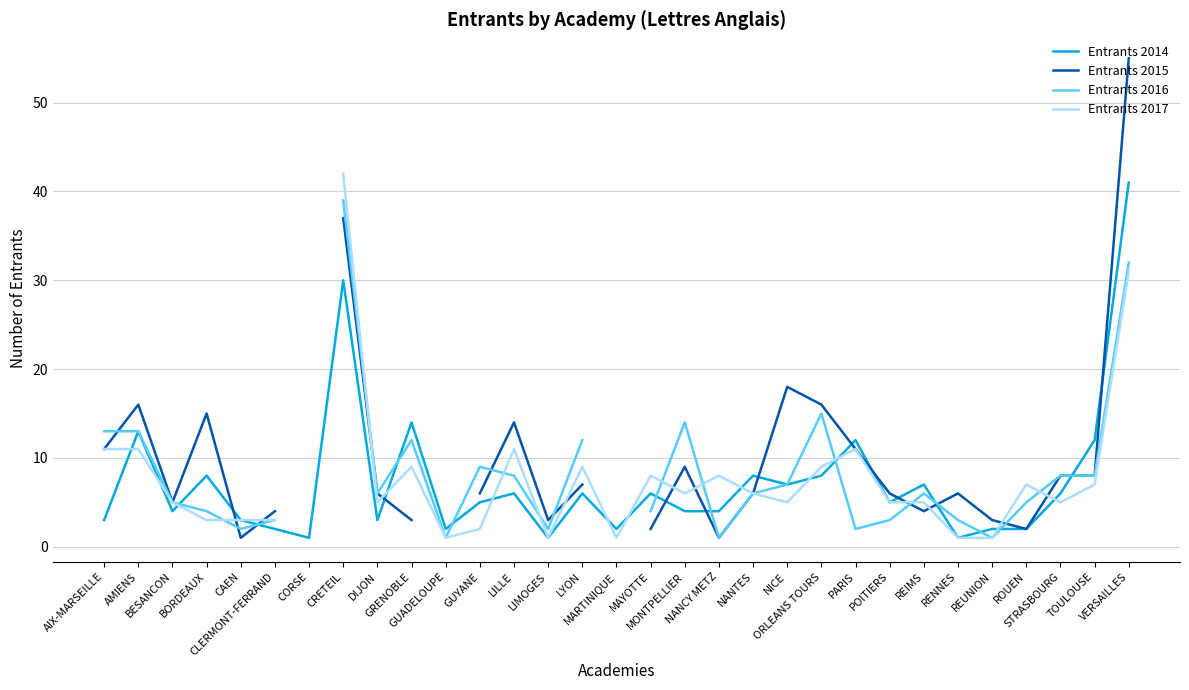

Between which two adjacent categories do Entrants 2017 and Entrants 2014 first intersect?

AIX-MARSEILLE and AMIENS